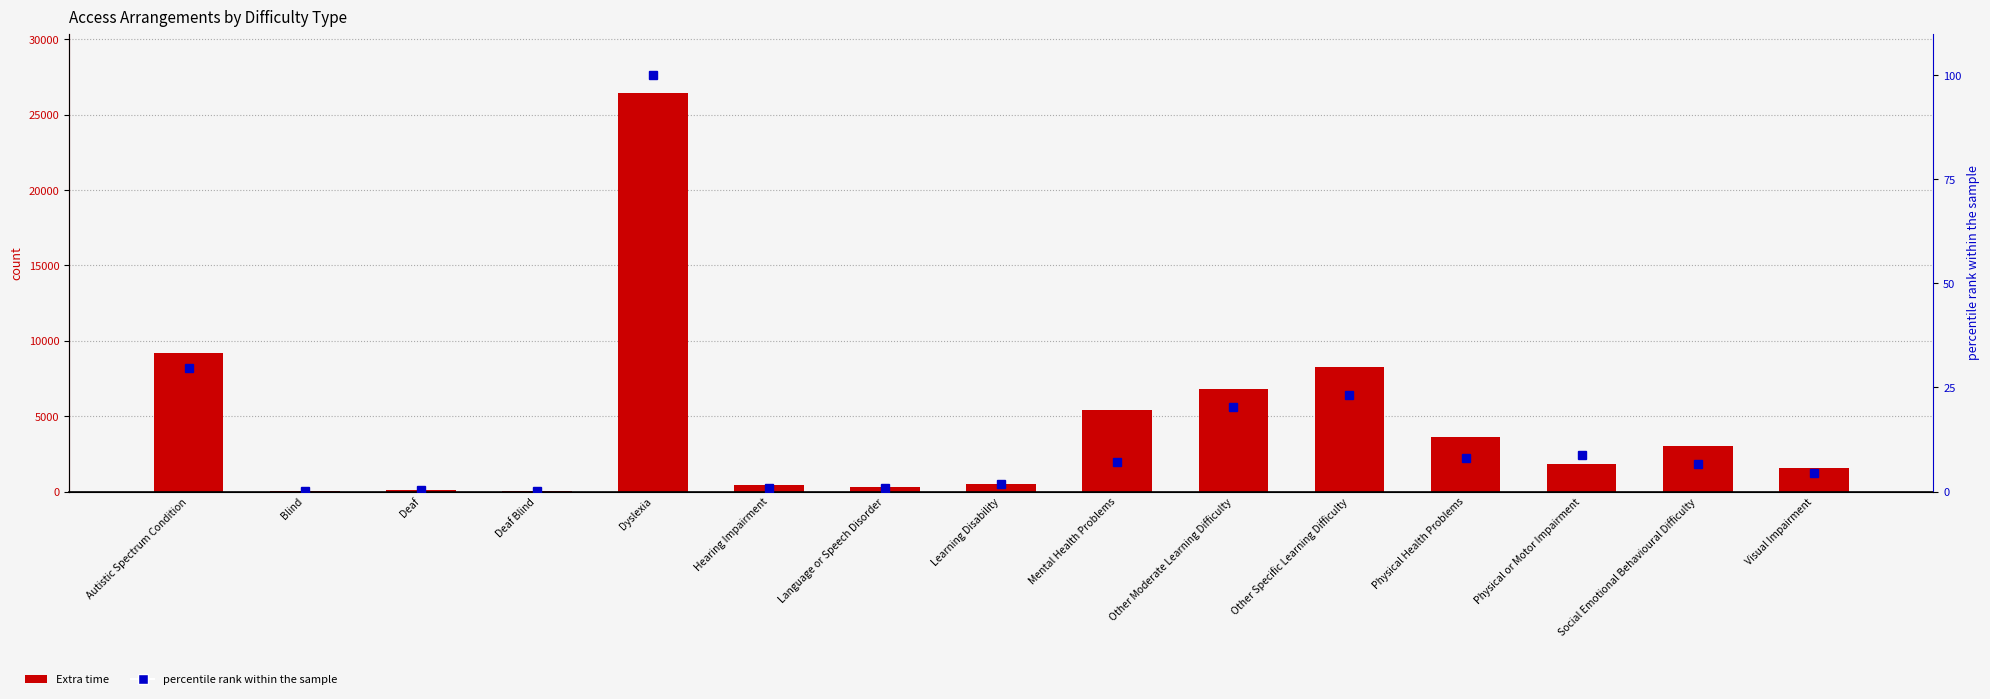

What is the sum of all percentile rank within the sample values?

212.6